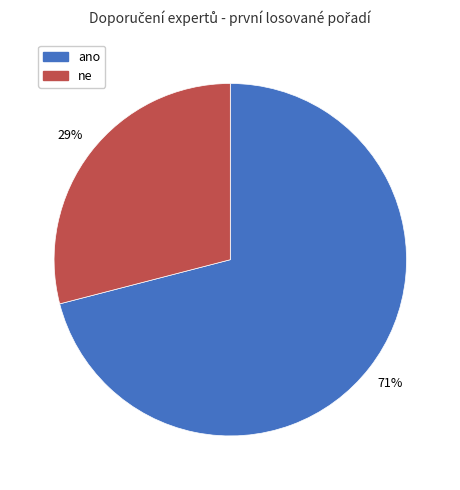

To the nearest percent, what portion does ne represent?

29%